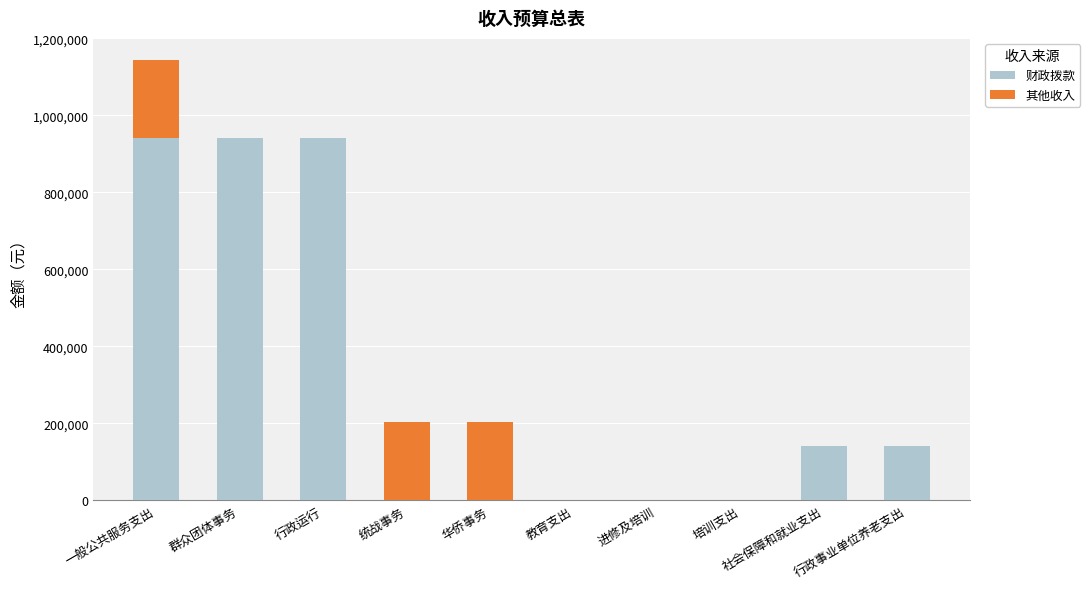

What is the sum of all 财政拨款 values?

3109088